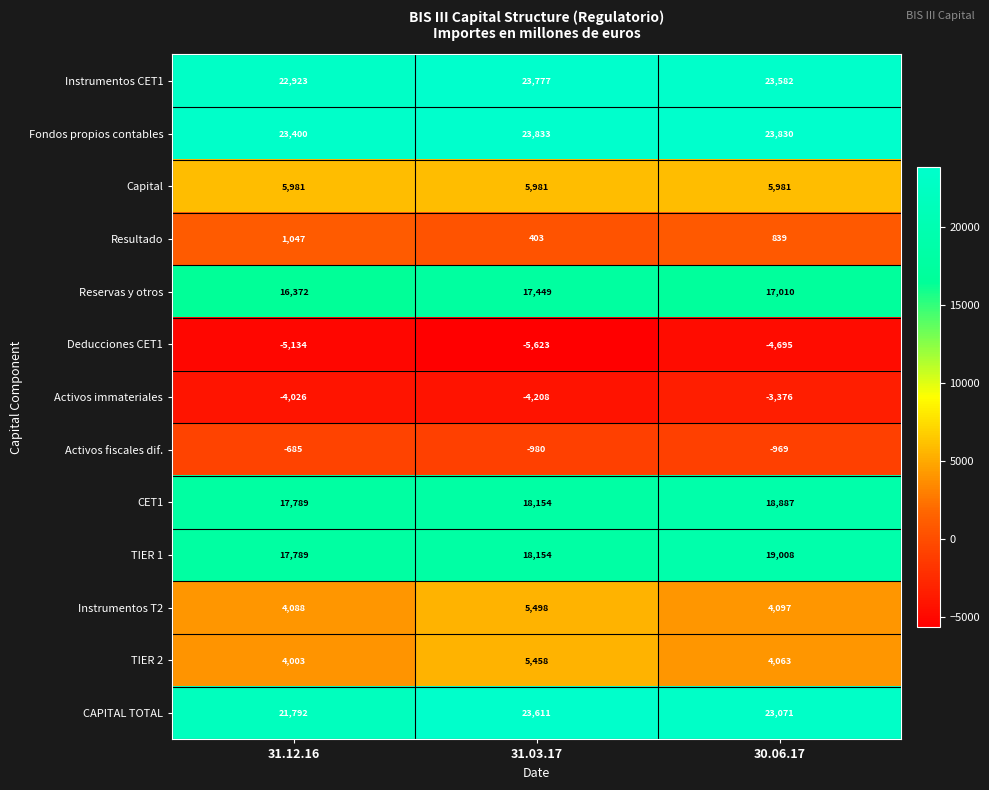

What is the difference between the highest and lowest values at 31.12.16?

28534